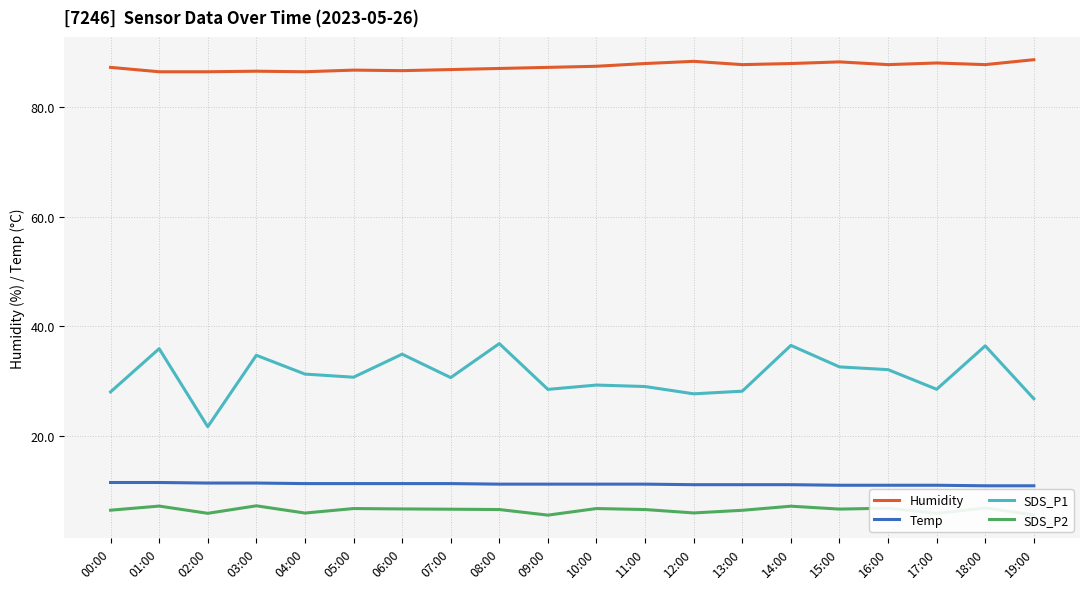

Which series has the largest total across all categories?

Humidity